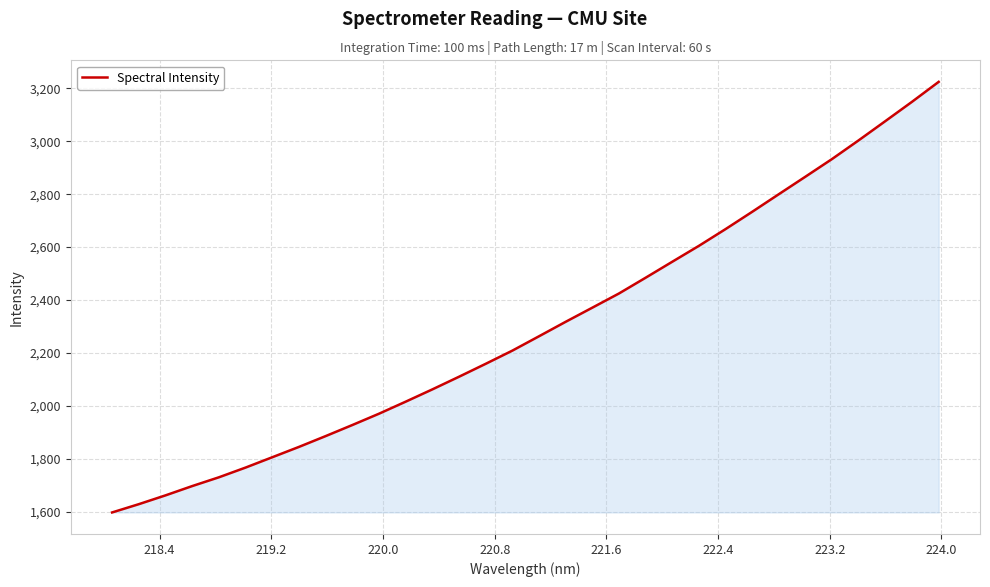

What is the greatest value displayed?

3224.7